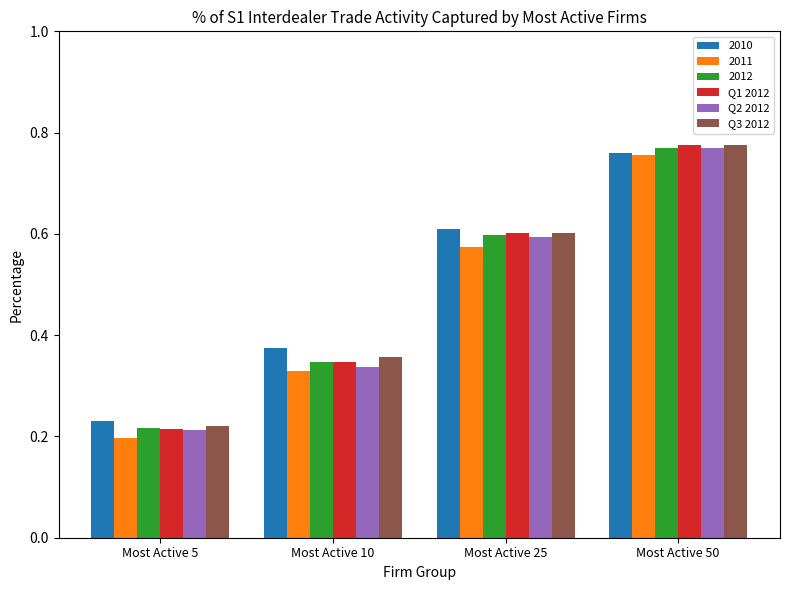

Is it true that 2011 equals 0.2 at Most Active 5?

True